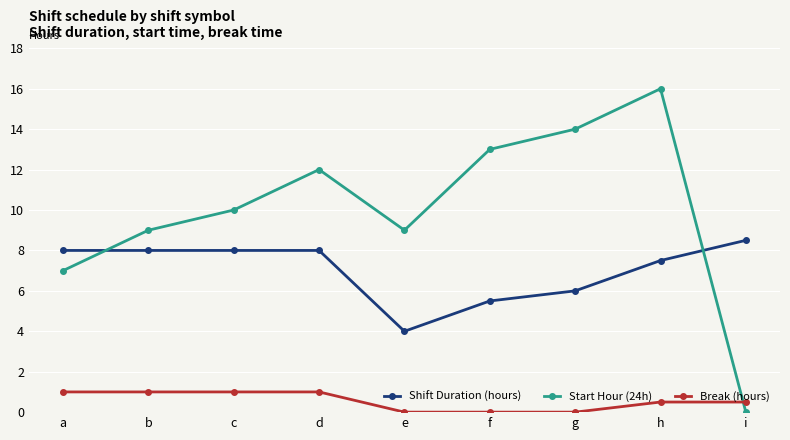

Reading right to left, what are all the values shown in this chart?

Shift Duration (hours): i=8.5	h=7.5	g=6.0	f=5.5	e=4.0	d=8.0	c=8.0	b=8.0	a=8.0
Start Hour (24h): i=0.0	h=16.0	g=14.0	f=13.0	e=9.0	d=12.0	c=10.0	b=9.0	a=7.0
Break (hours): i=0.5	h=0.5	g=0.0	f=0.0	e=0.0	d=1.0	c=1.0	b=1.0	a=1.0